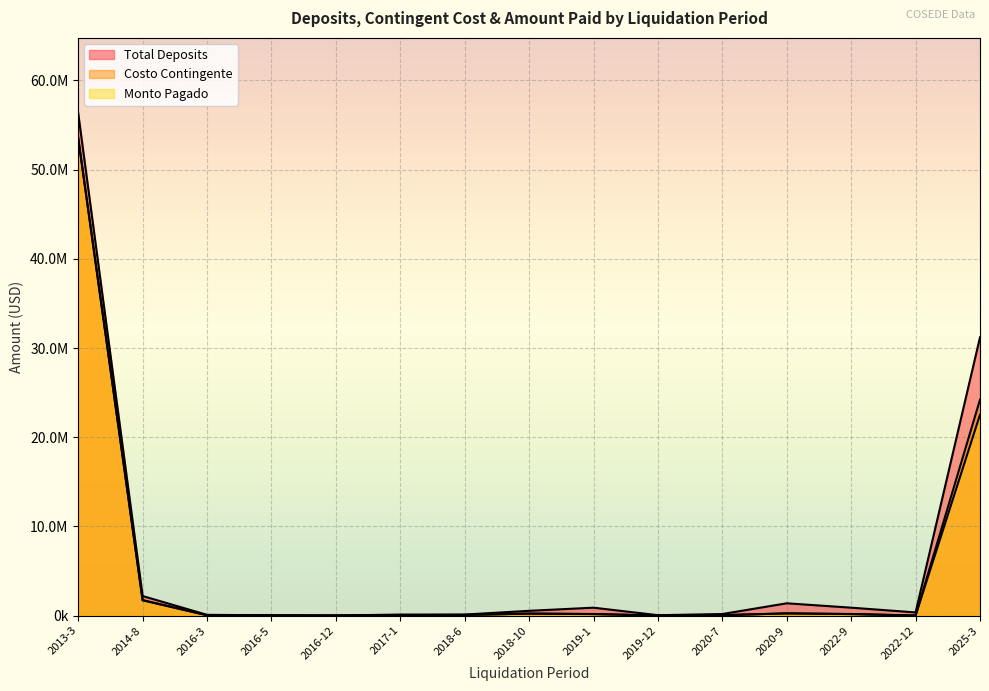

What is the spread (max minus min) of values at 2022-9?

720159.6